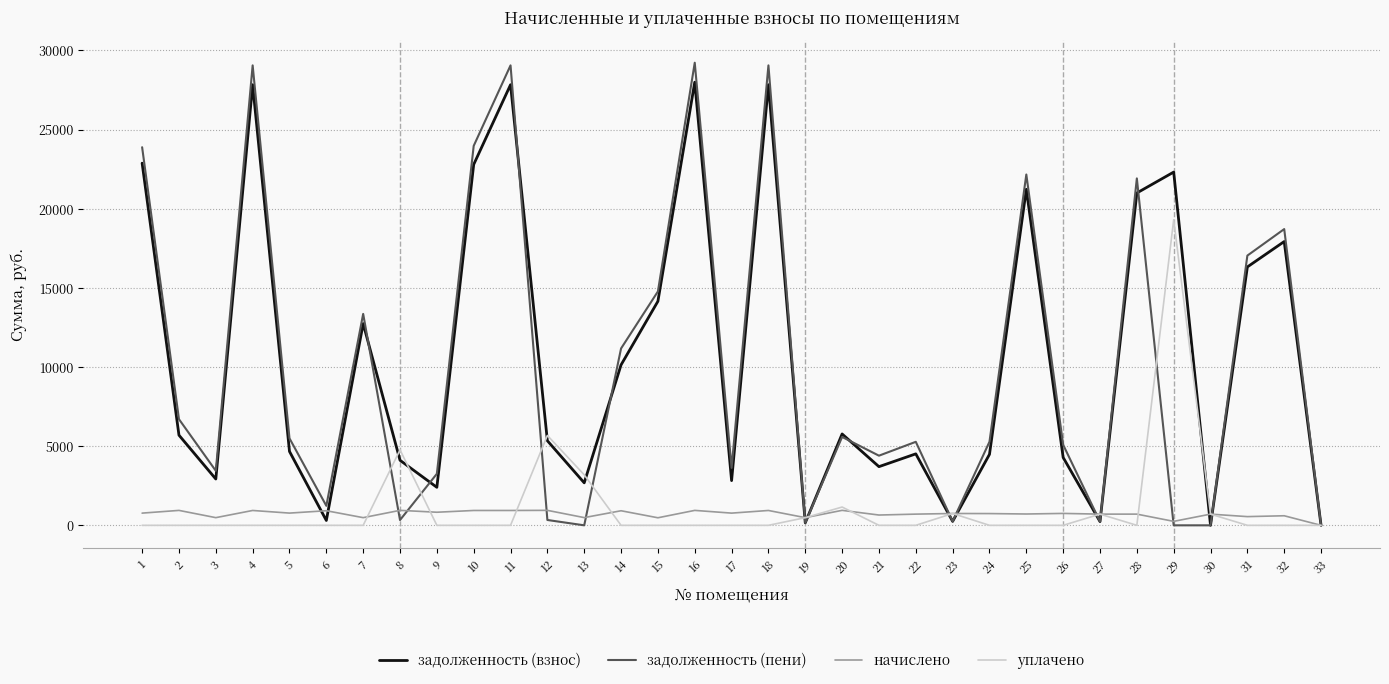

How many values in начислено are above zero?

32